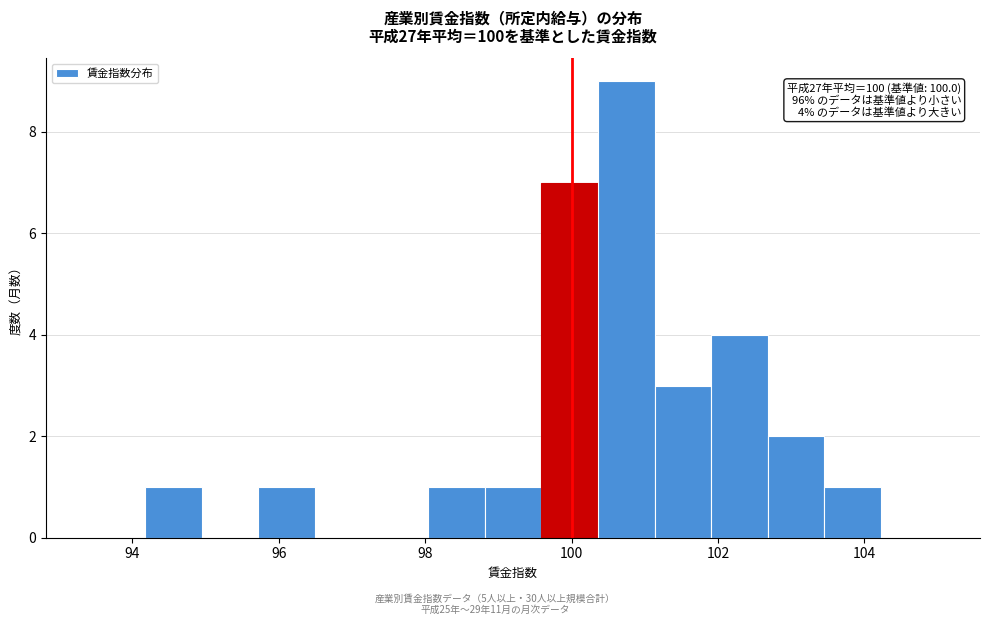

Around what value on the x-axis is the tallest bar? Give the approximate position of its centre, as read against the axis.

100.8